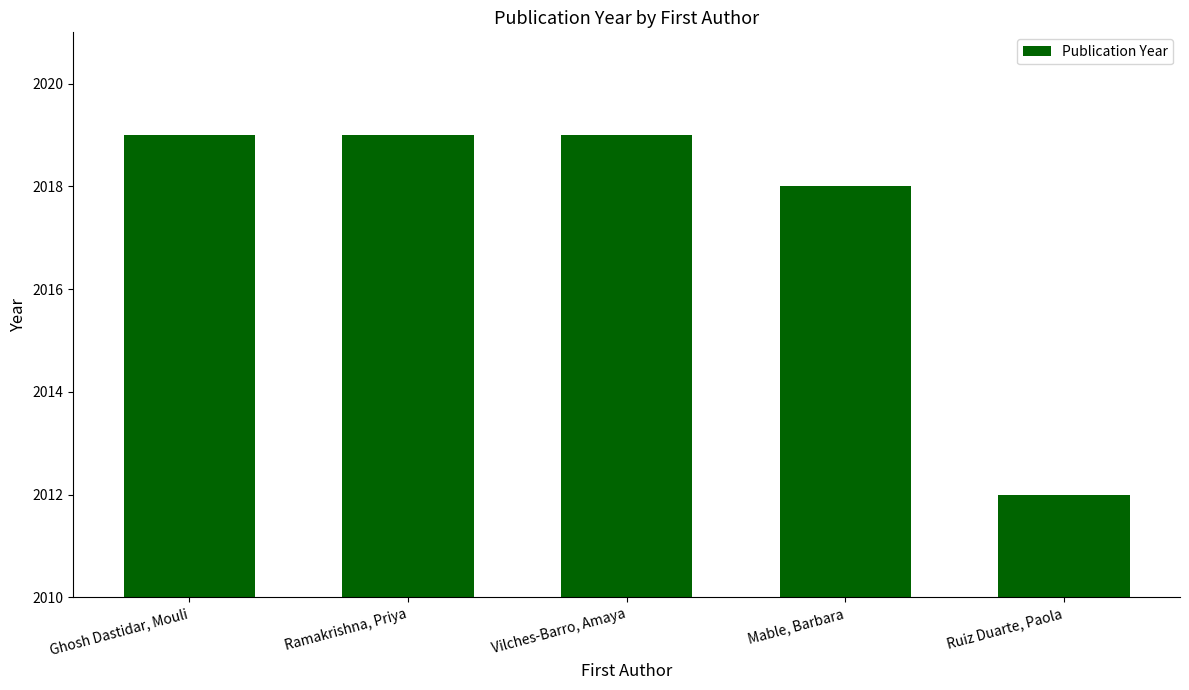

What is the average value?

2017